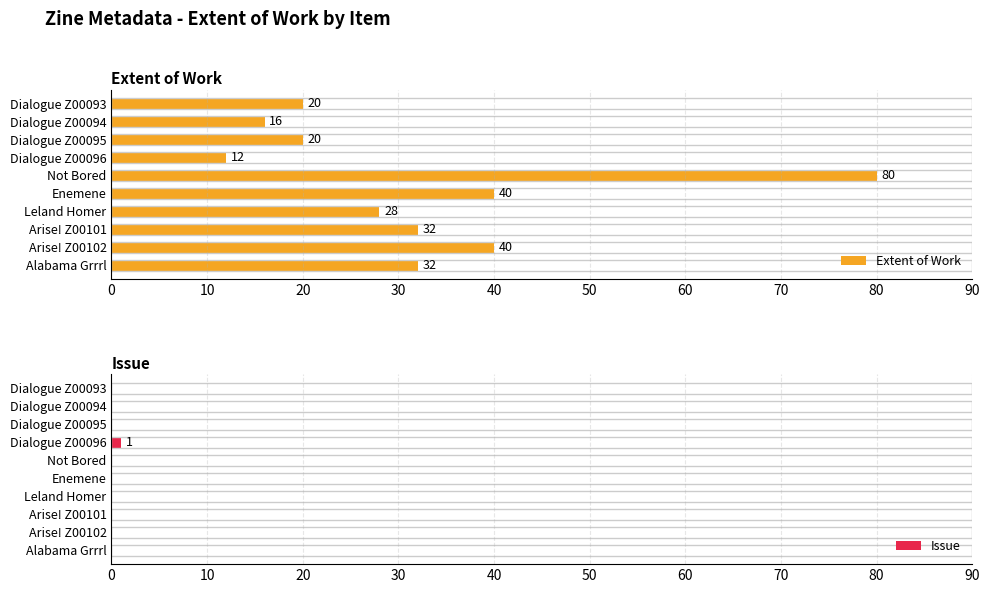

Is it true that Extent of Work equals 26 at Dialogue Z00094?

False